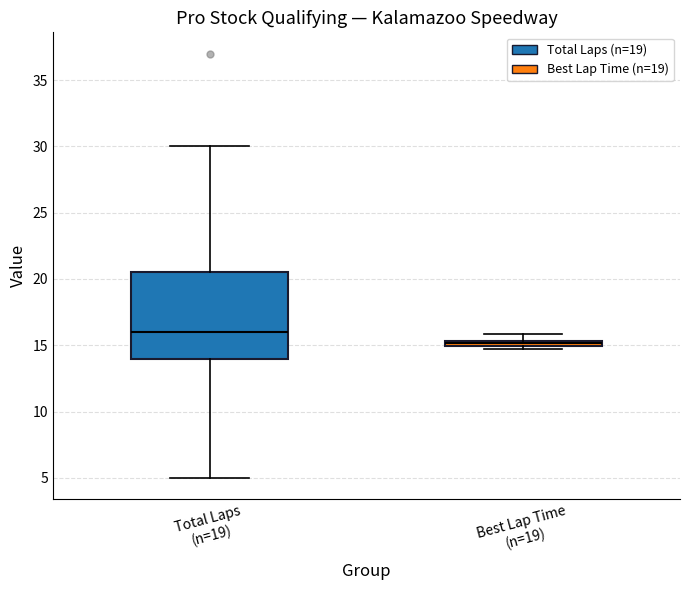

Which box is the tallest, from its lower edge to its upper edge?

Total Laps (n=19)